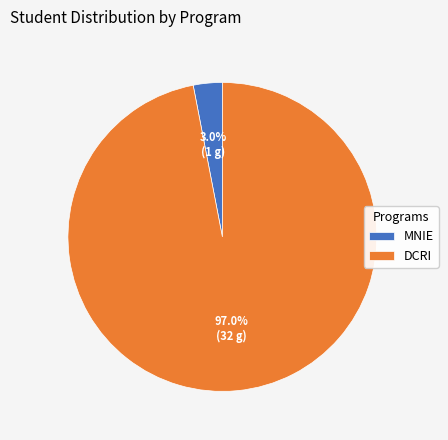

What is the majority slice?

DCRI